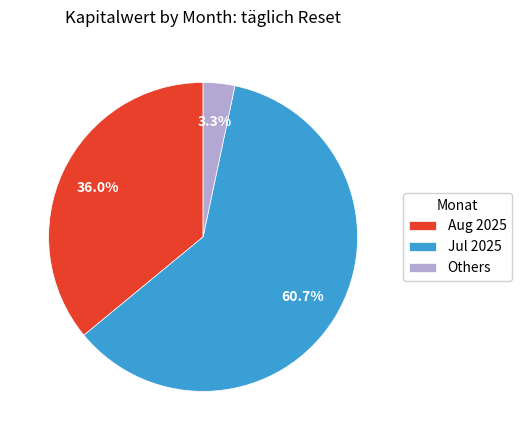

To the nearest percent, what is the difference between the largest and smallest slice percentages?

57%